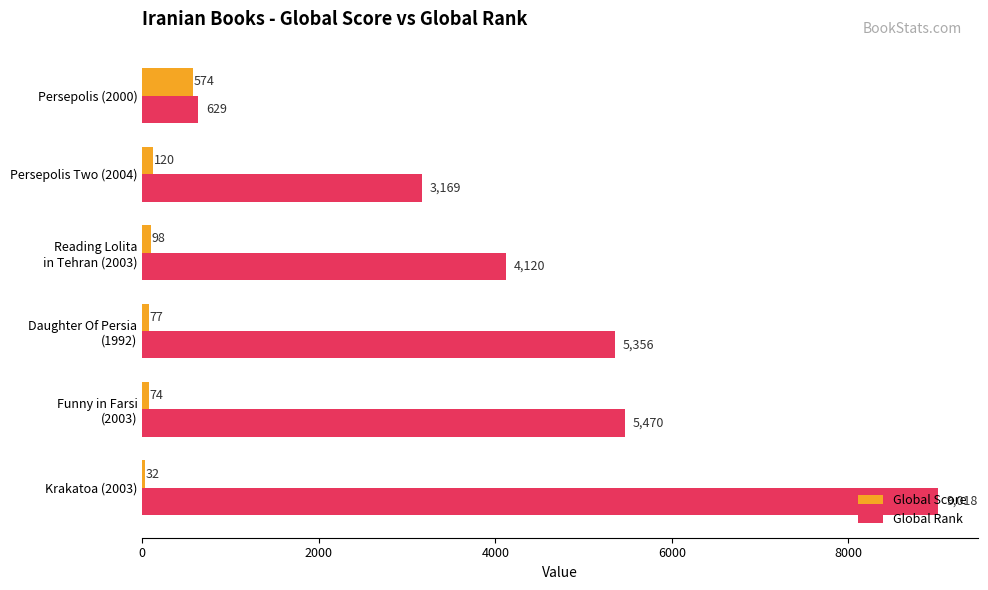

Is it true that Global Rank equals 9018 at Krakatoa (2003)?

True